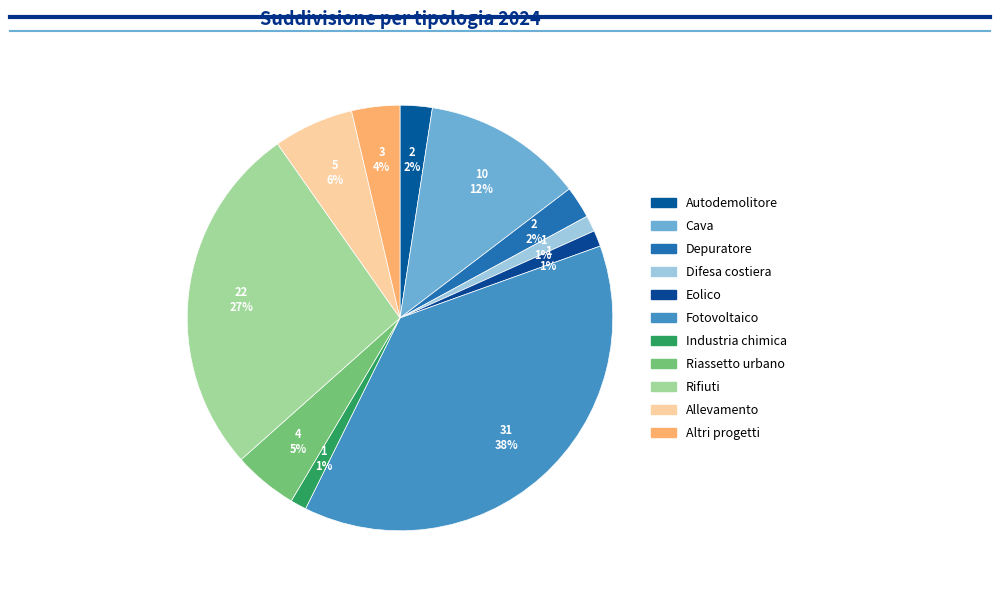

How many slices are in this pie chart?

11